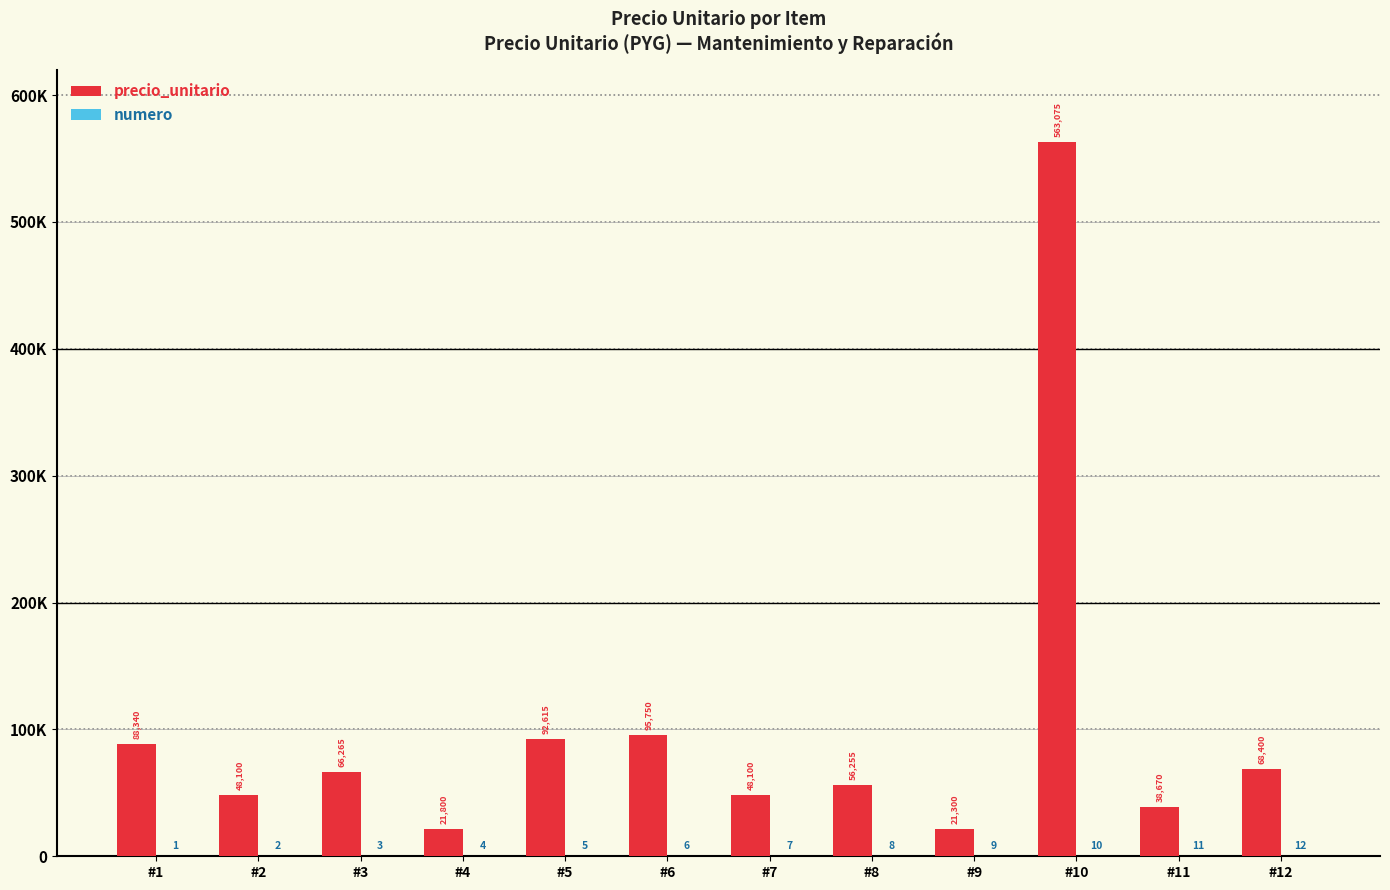

List the series in order of their overall mean, highest first.

precio_unitario, numero